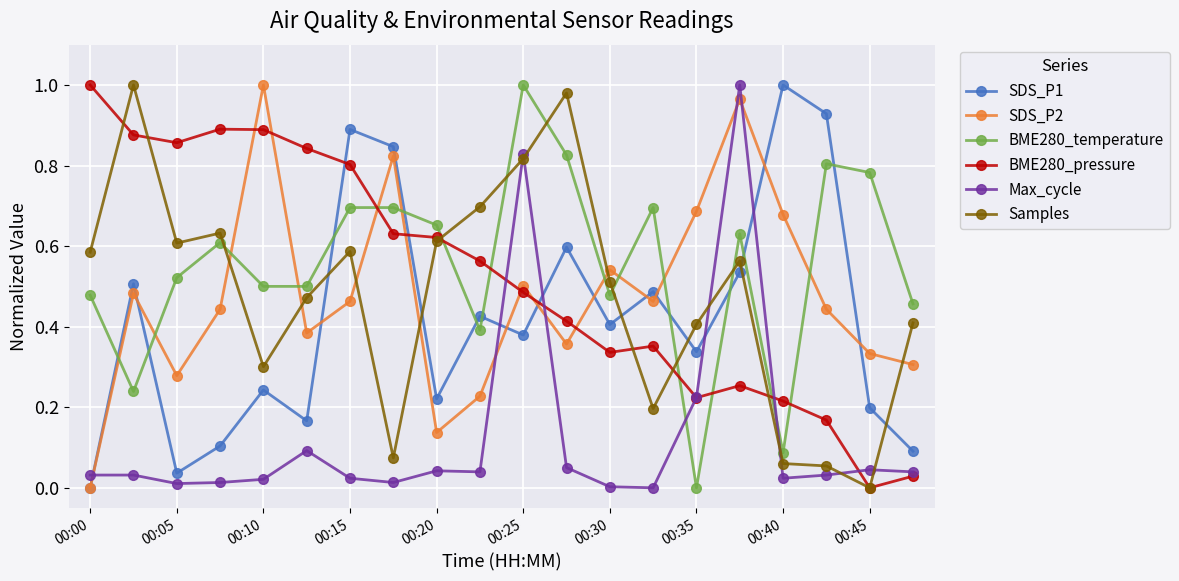

How many lines are shown in the chart?

6